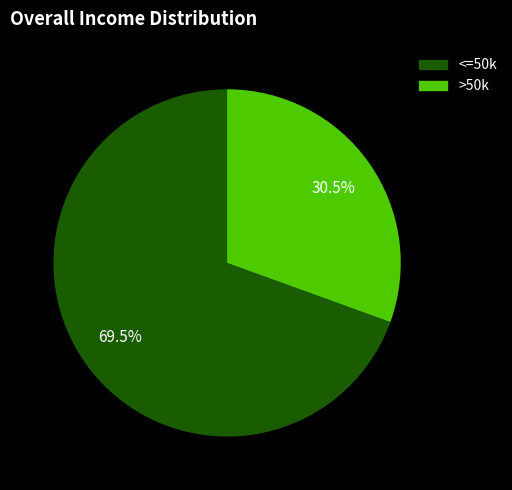

Is there any slice that represents more than half of the pie?

Yes